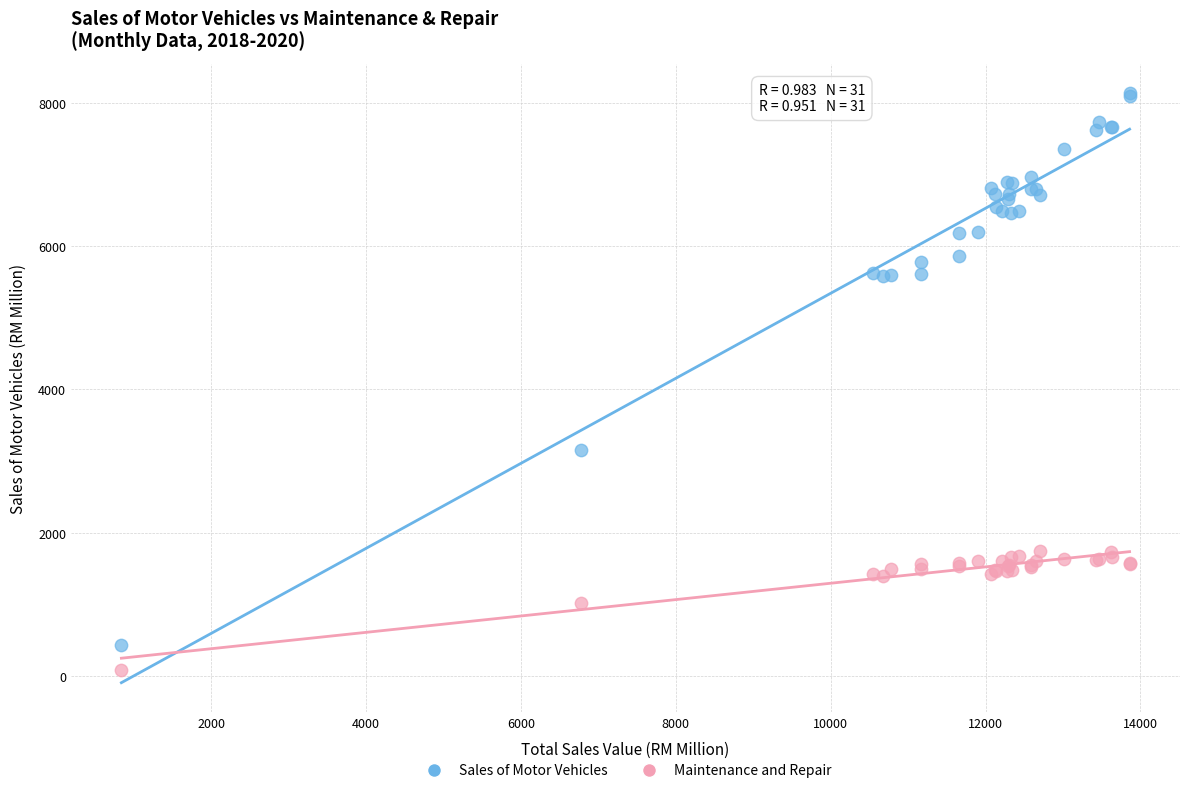

What are all the series names shown in the legend?

Sales of Motor Vehicles, Maintenance and Repair